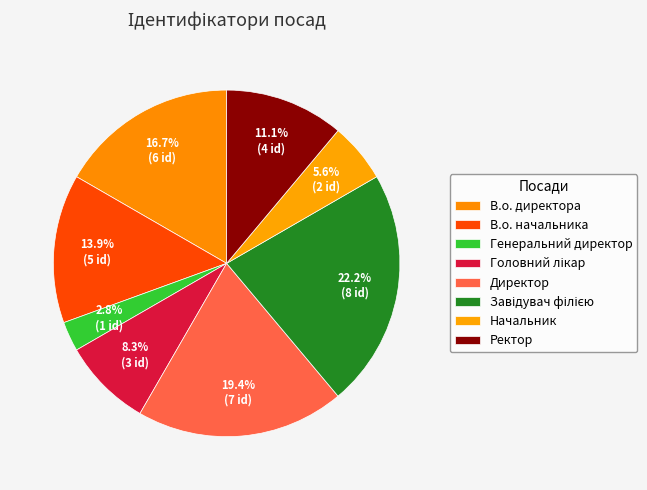

True or false: Генеральний директор accounts for 16% of the total.

False